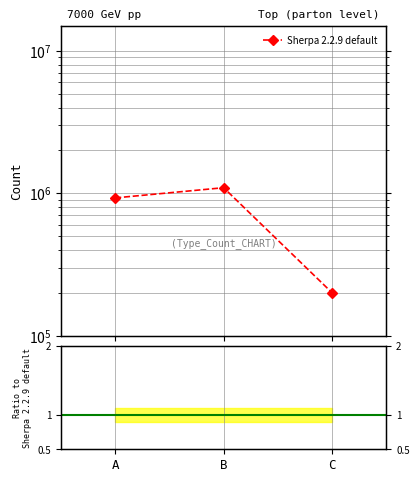

List the labels in order of value, smallest first.

C, A, B